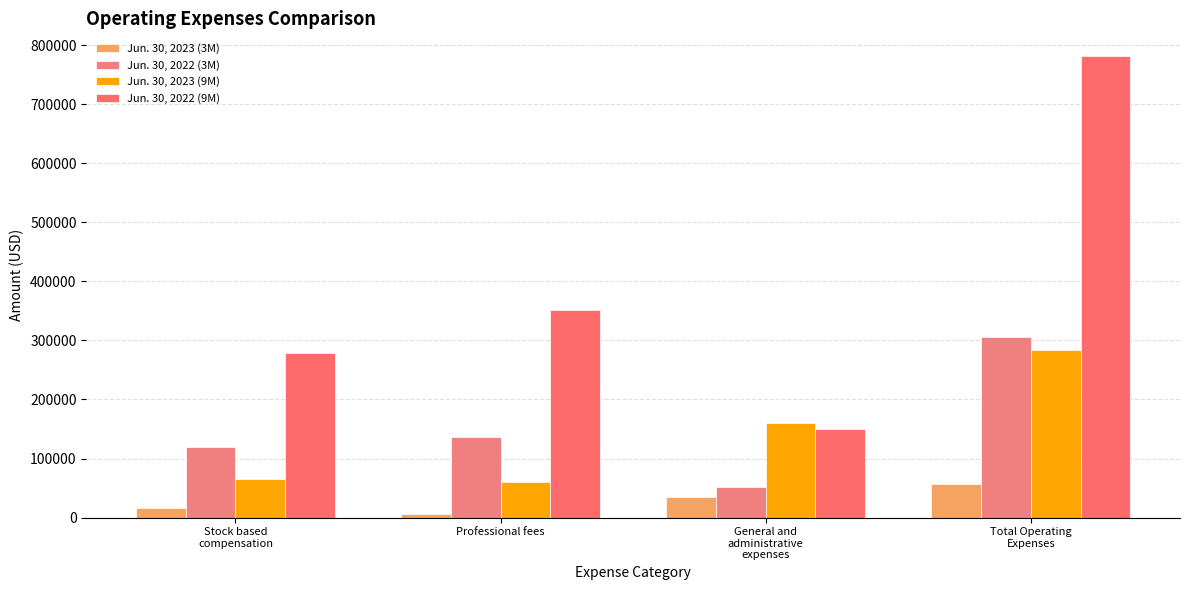

Rank the series at General and
administrative
expenses from highest to lowest value.

Jun. 30, 2023 (9M), Jun. 30, 2022 (9M), Jun. 30, 2022 (3M), Jun. 30, 2023 (3M)